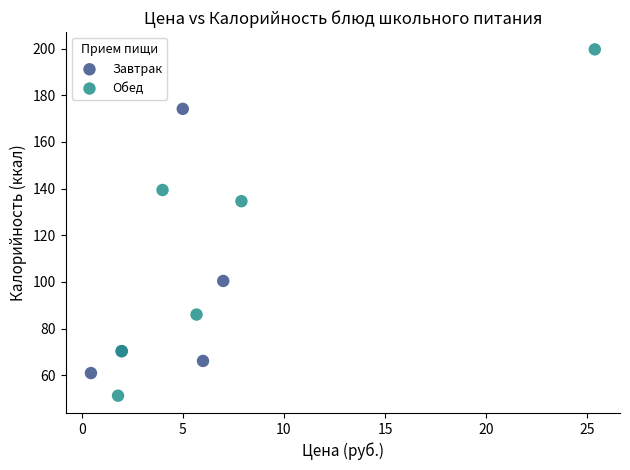

Which series contains the lowest Y value?

Обед